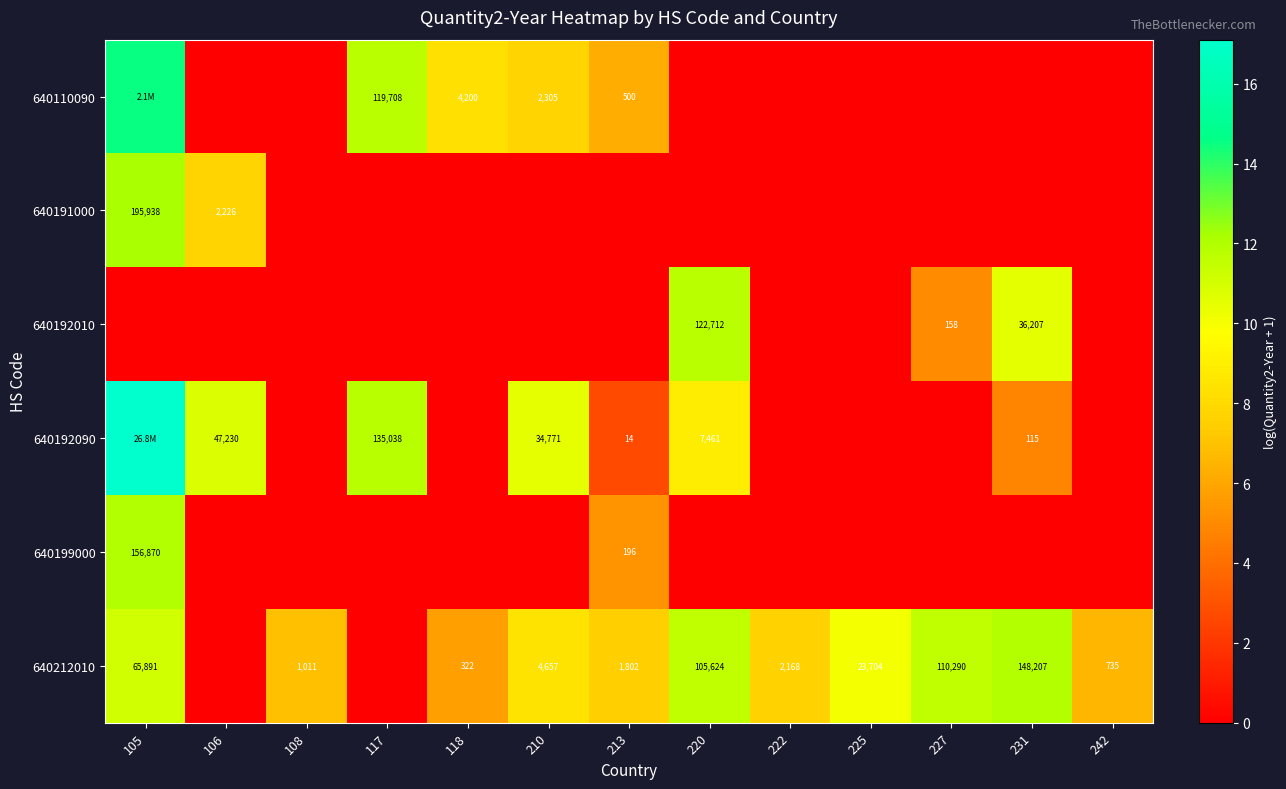

Is it true that 640212010 equals 4.4 at 108?

False